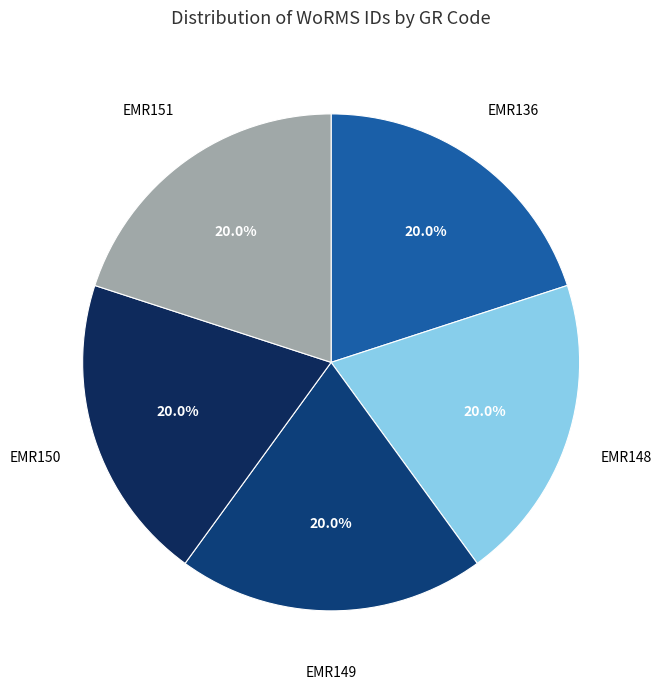

How many slices are in this pie chart?

5